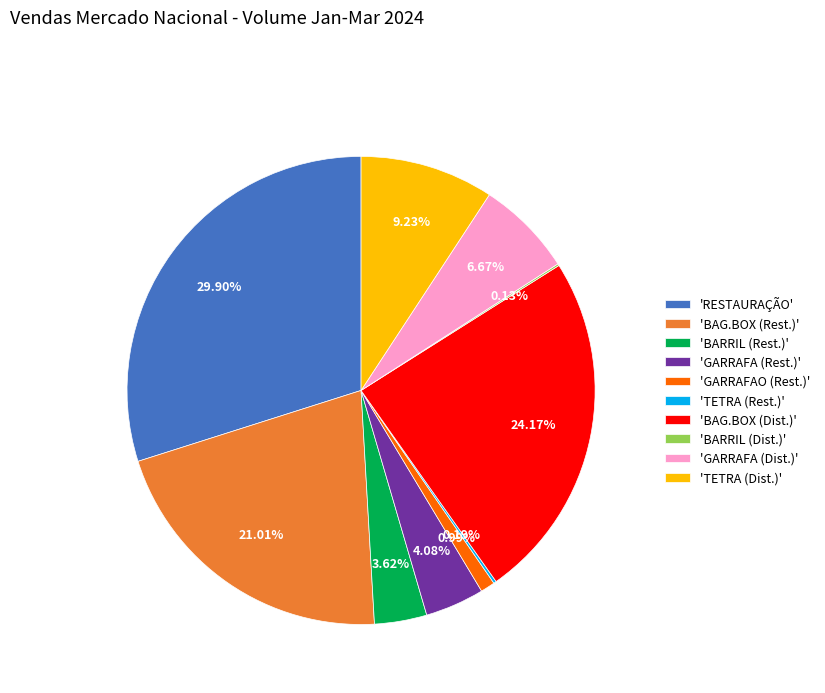

Which slice is the largest?

'RESTAURAÇÃO'